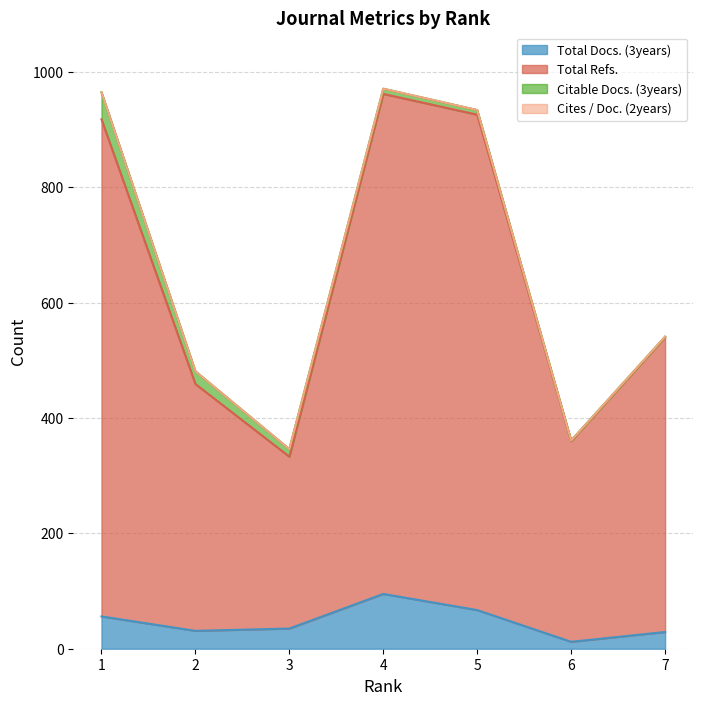

Where is Total Refs. nearest to the value 647?

7